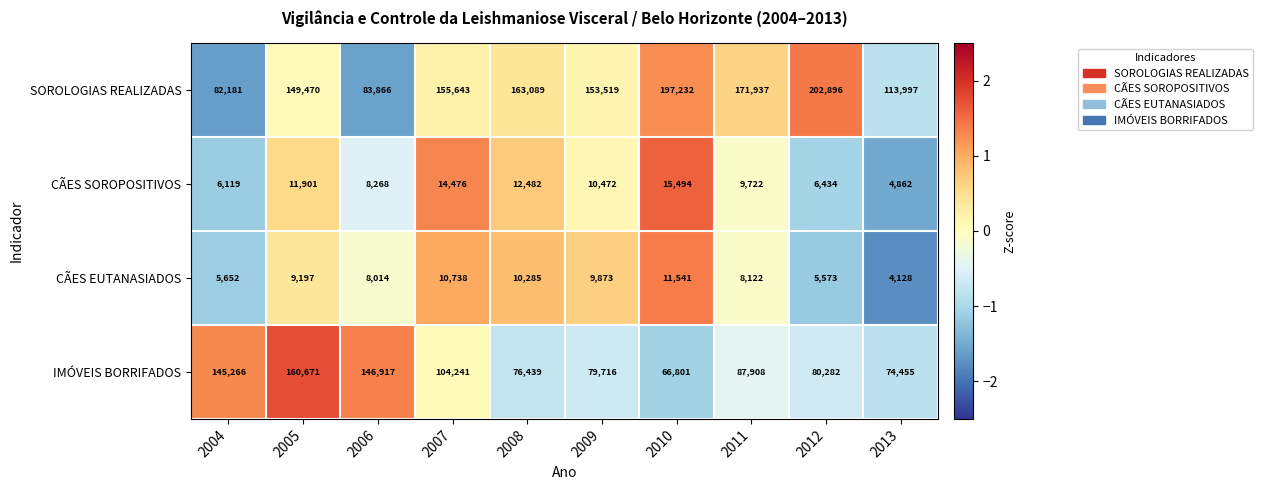

Is it true that SOROLOGIAS REALIZADAS equals 57727 at 2006?

False